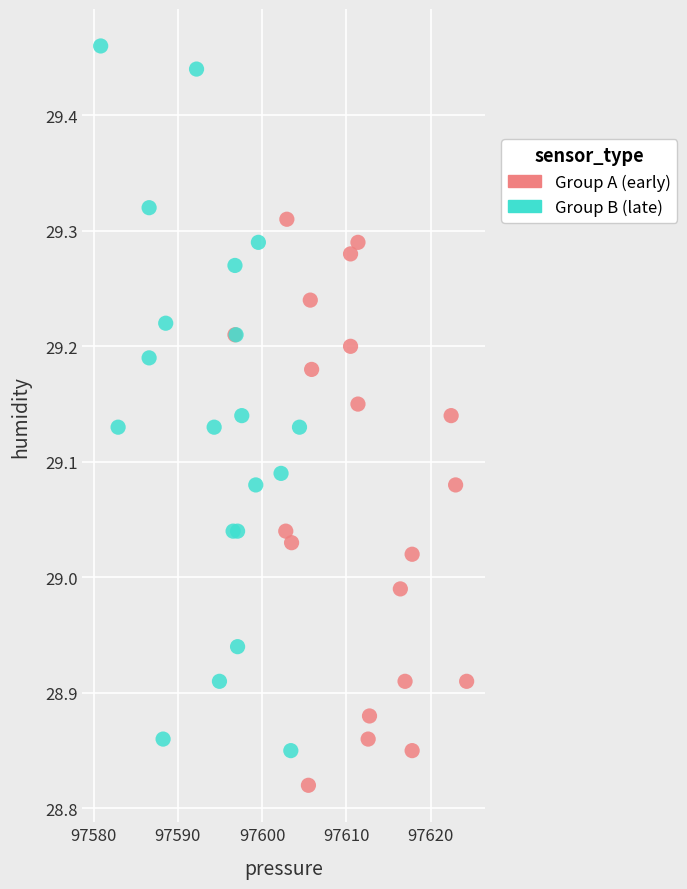

Which series contains the highest Y value?

Group B (late)